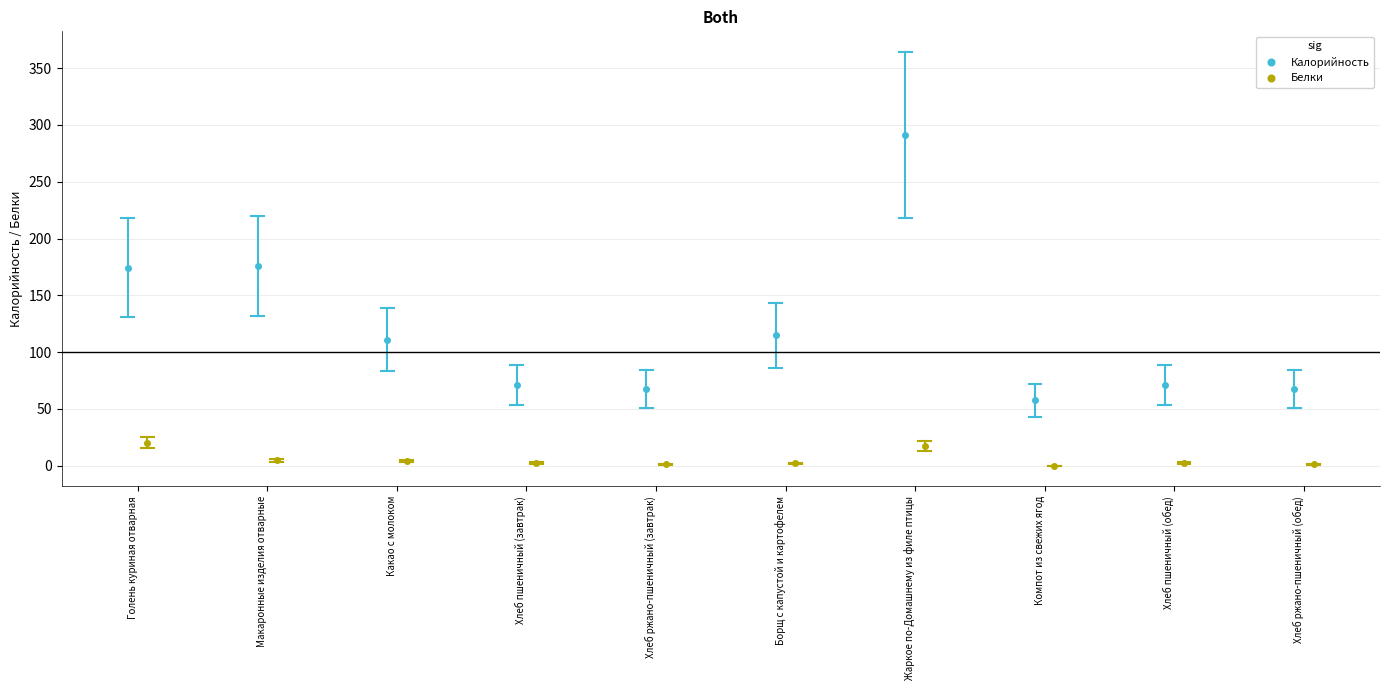

At which label does Калорийность first exceed 110?

Голень куриная отварная